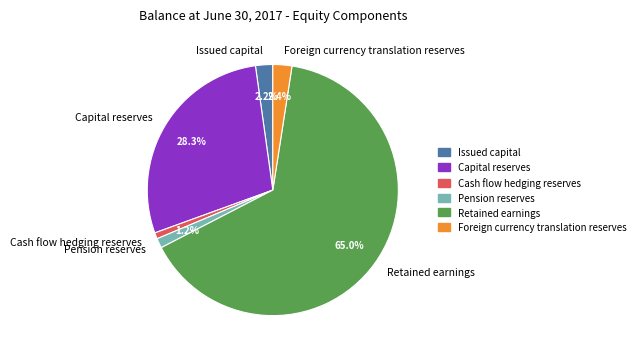

Count the number of slices in the pie.

6